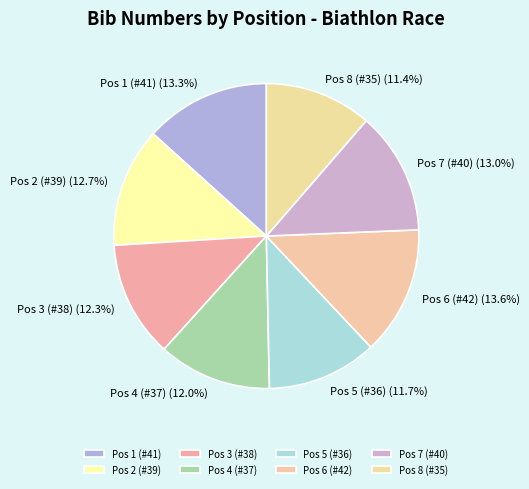

What percentage is NOT represented by Pos 6 (#42)?

86.4%